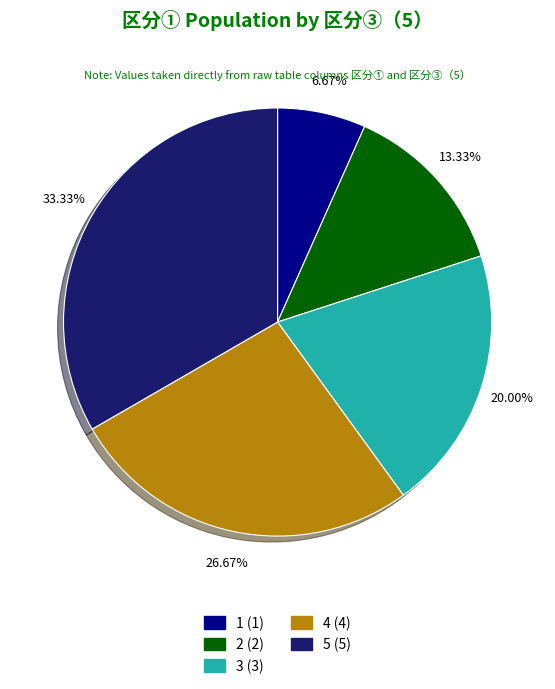

How many slices are in this pie chart?

5